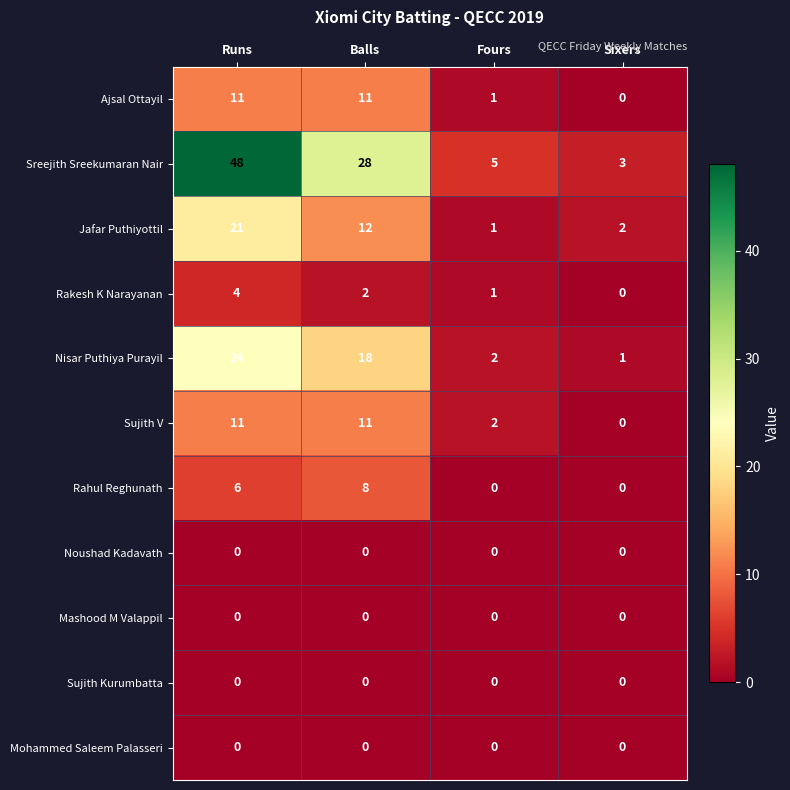

What is the total value across all series at Runs?

125